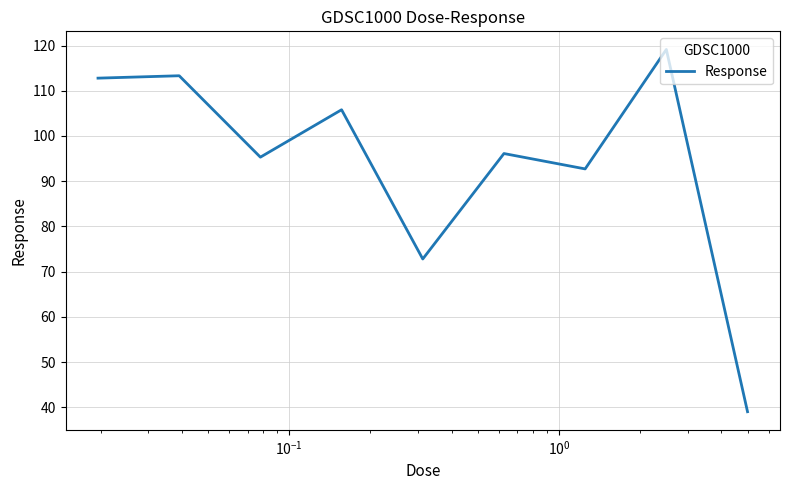

What is the smallest value displayed?

39.0